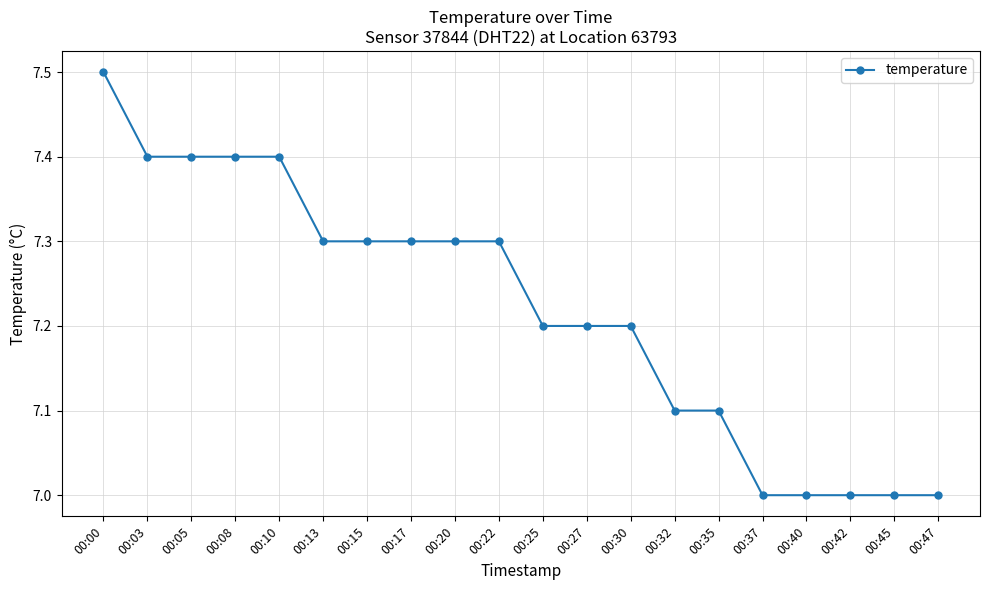

What is the difference between the maximum and second lowest values?

0.5